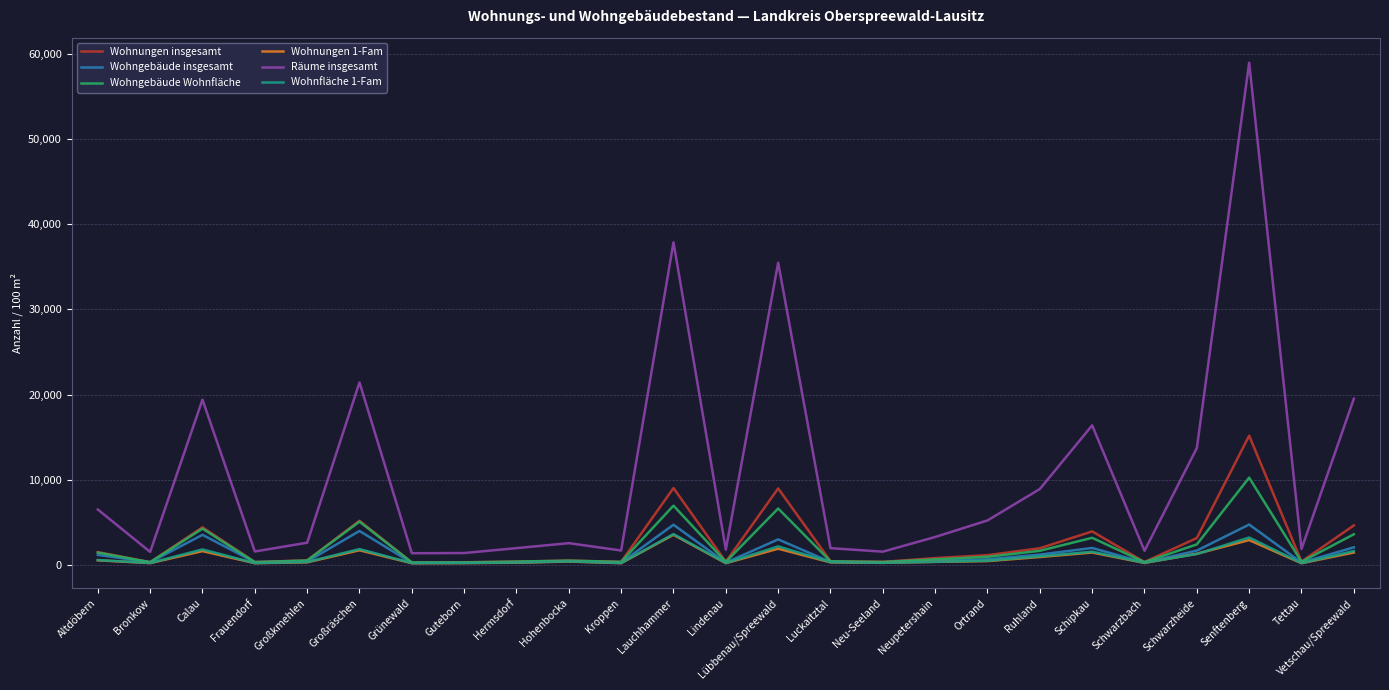

How many distinct data groups are displayed?

6